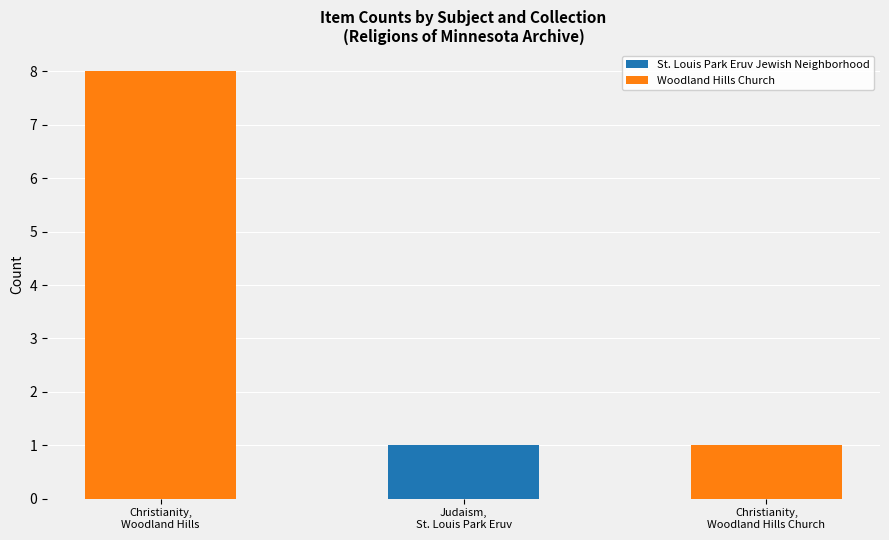

Does the chart contain stacked bars?

No